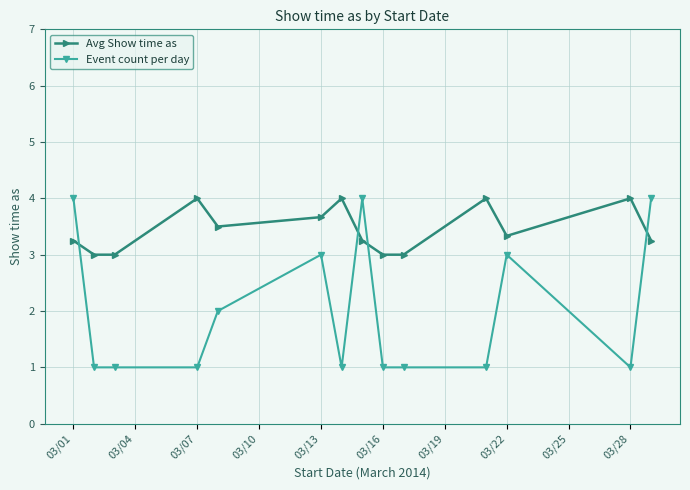

Does the chart have visible grid lines?

Yes